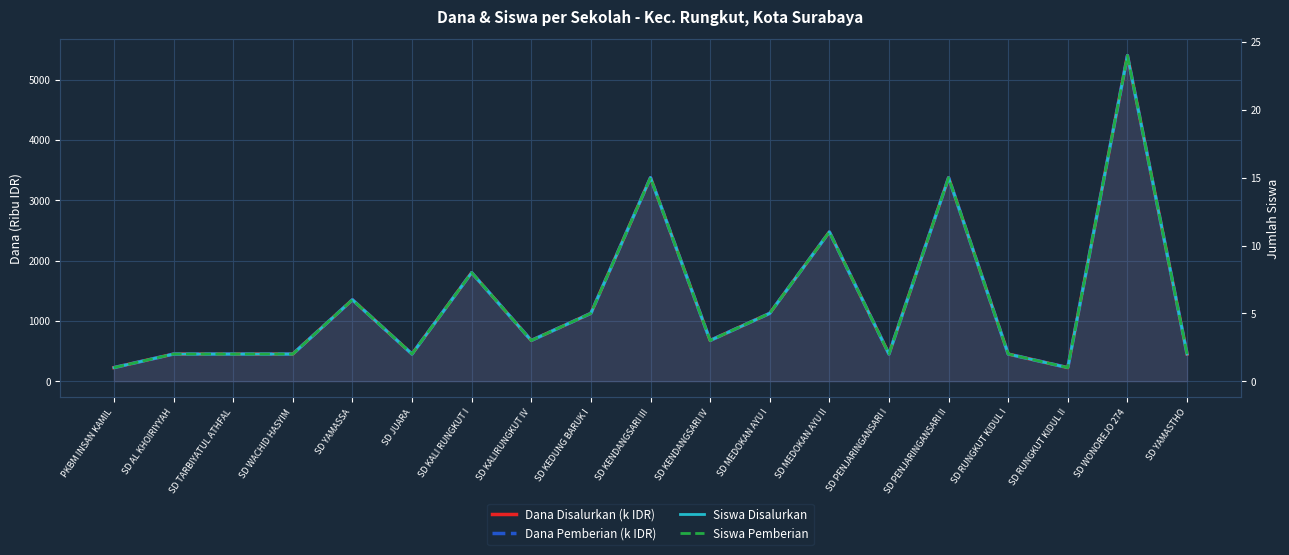

True or false: Dana Disalurkan (k IDR) has a value of 225 at SD RUNGKUT KIDUL II.

True